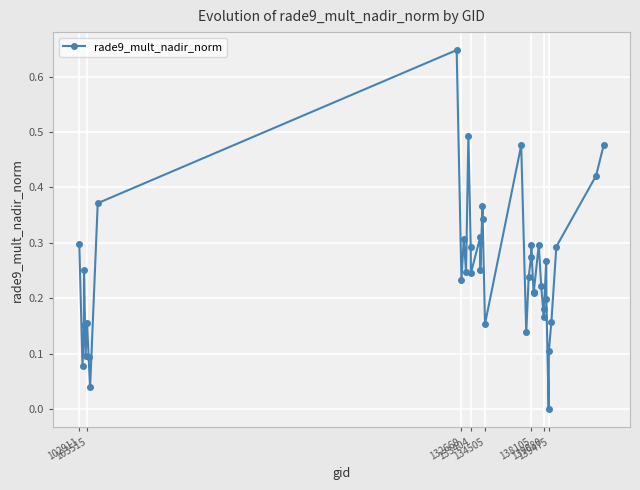

True or false: the data has more than 2 interior local peaks.

True